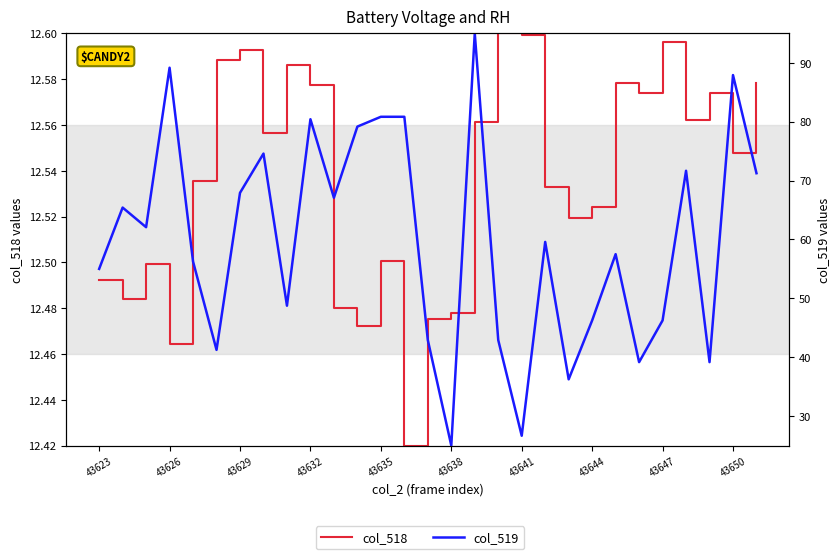

What are all the series names shown in the legend?

col_518, col_519